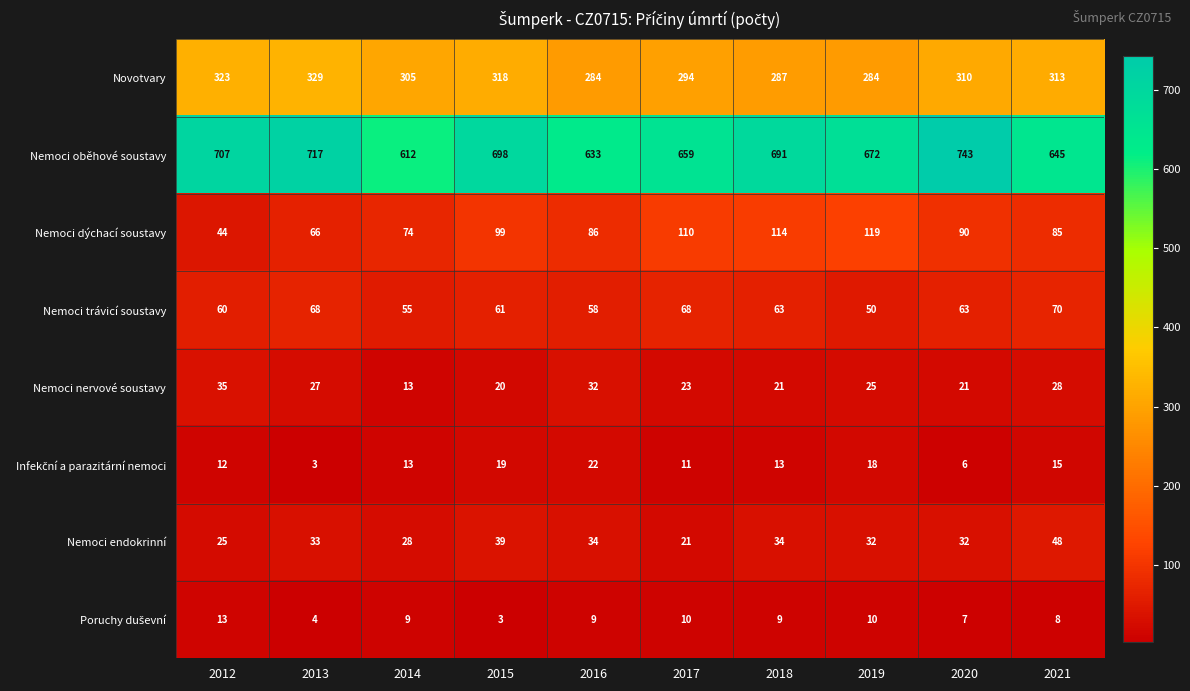

Read the Nemoci dýchací soustavy value at 2013.

66